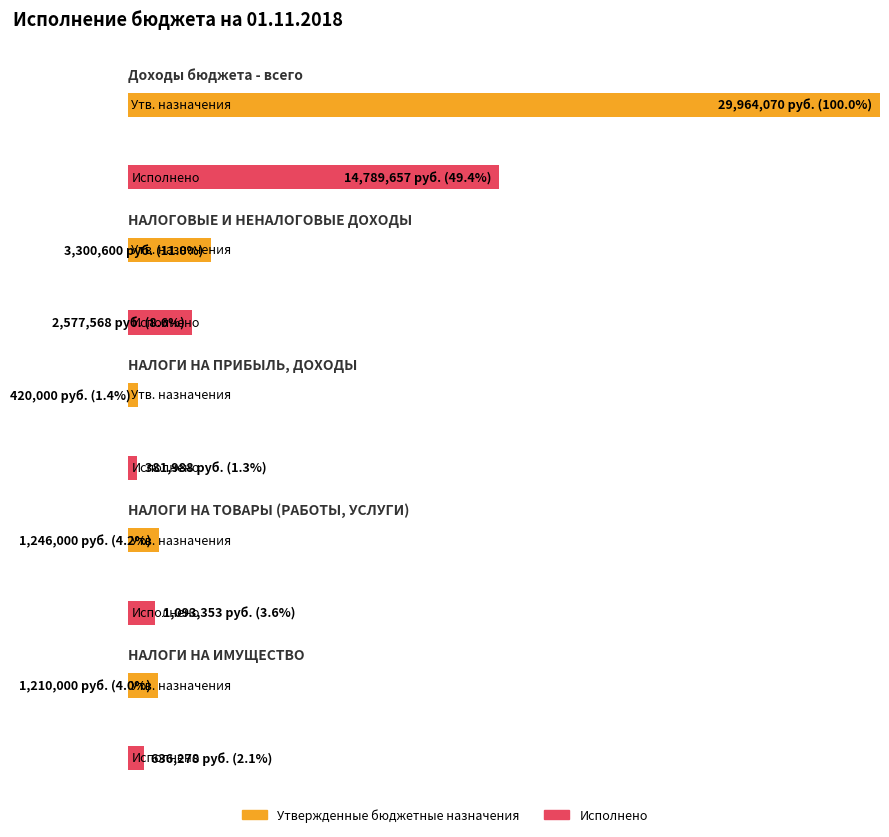

At which category is the sum across all series the highest?

Доходы бюджета - всего